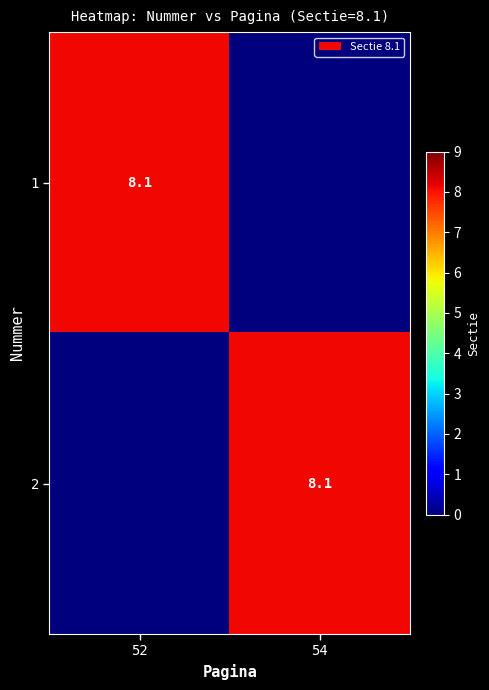

The 1 series shows 14.3 at 52. True or false?

False